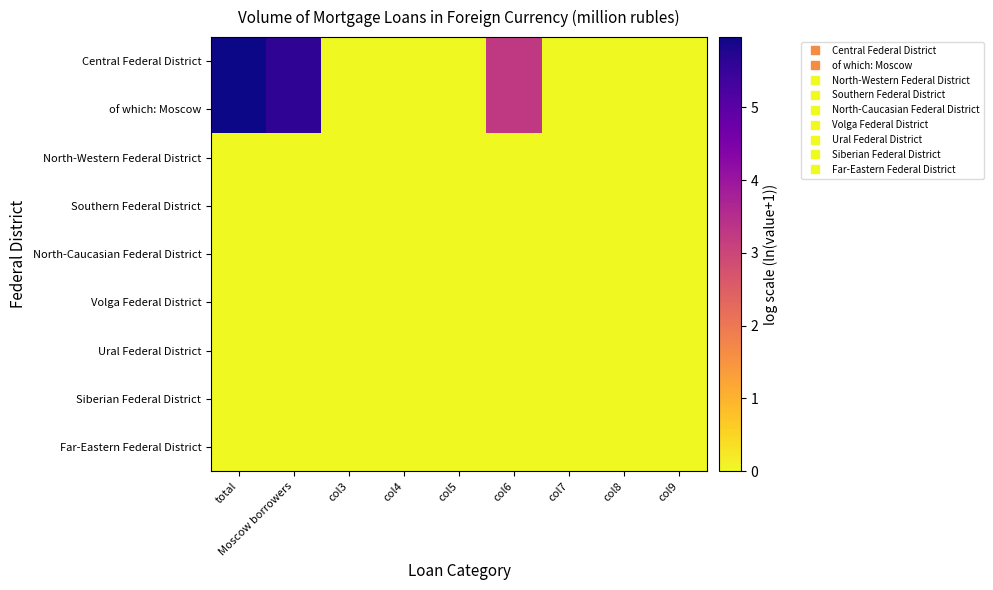

How many series are shown in this chart?

9